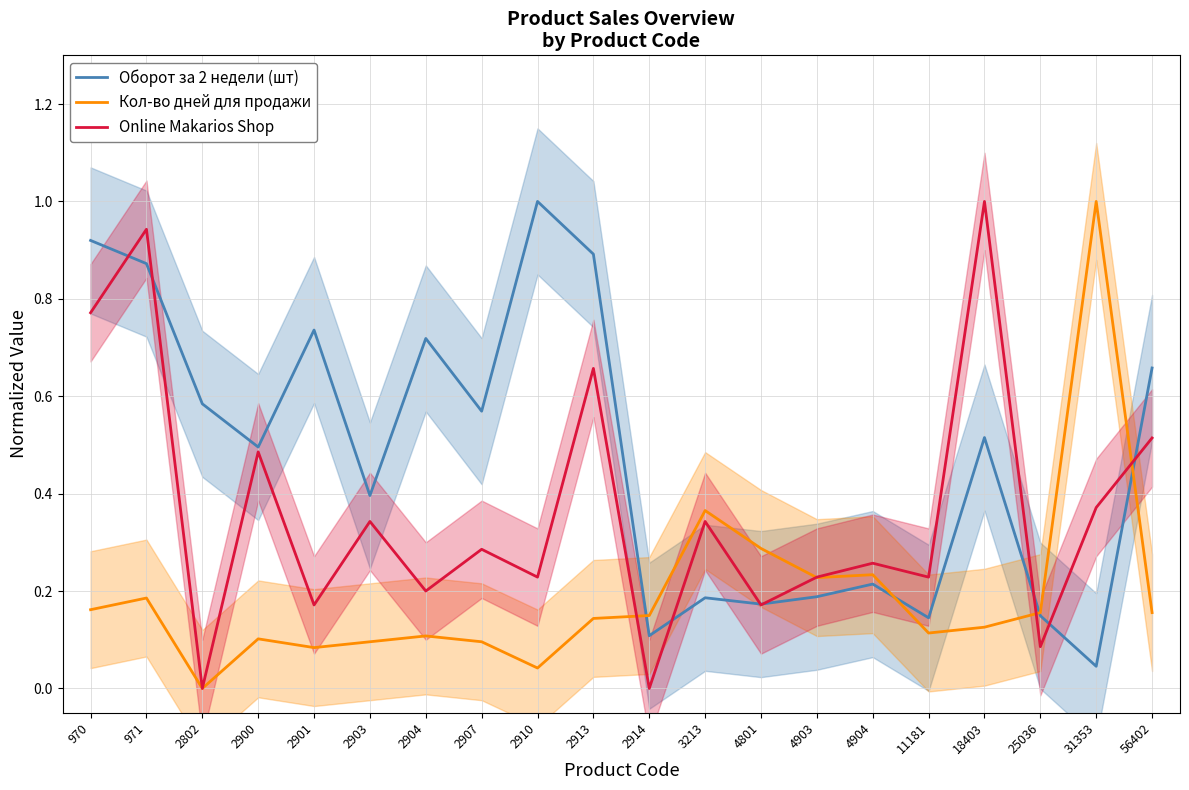

Is this an area chart (filled region under the line)?

No